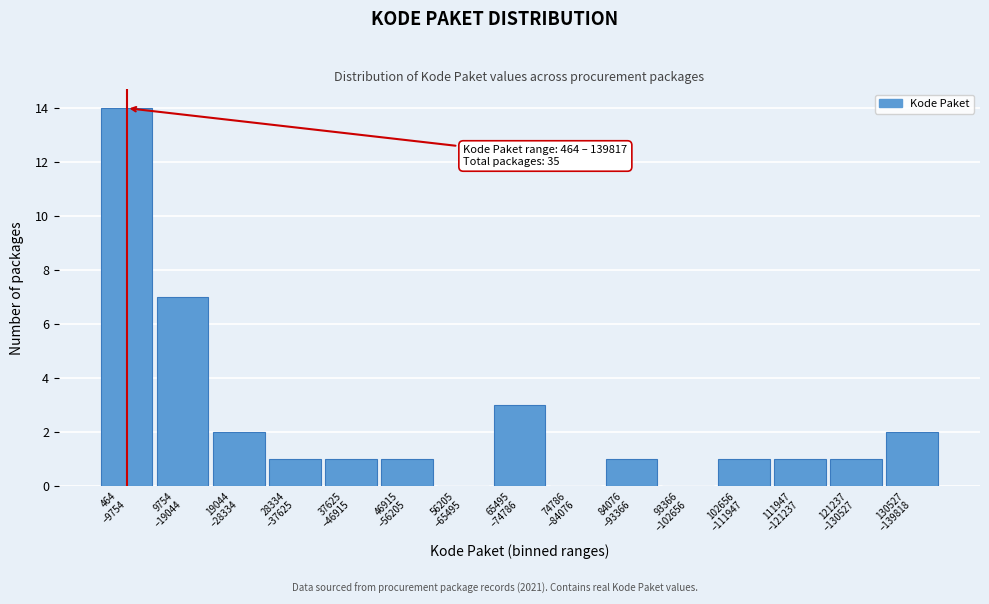

What is the greatest value displayed?

14